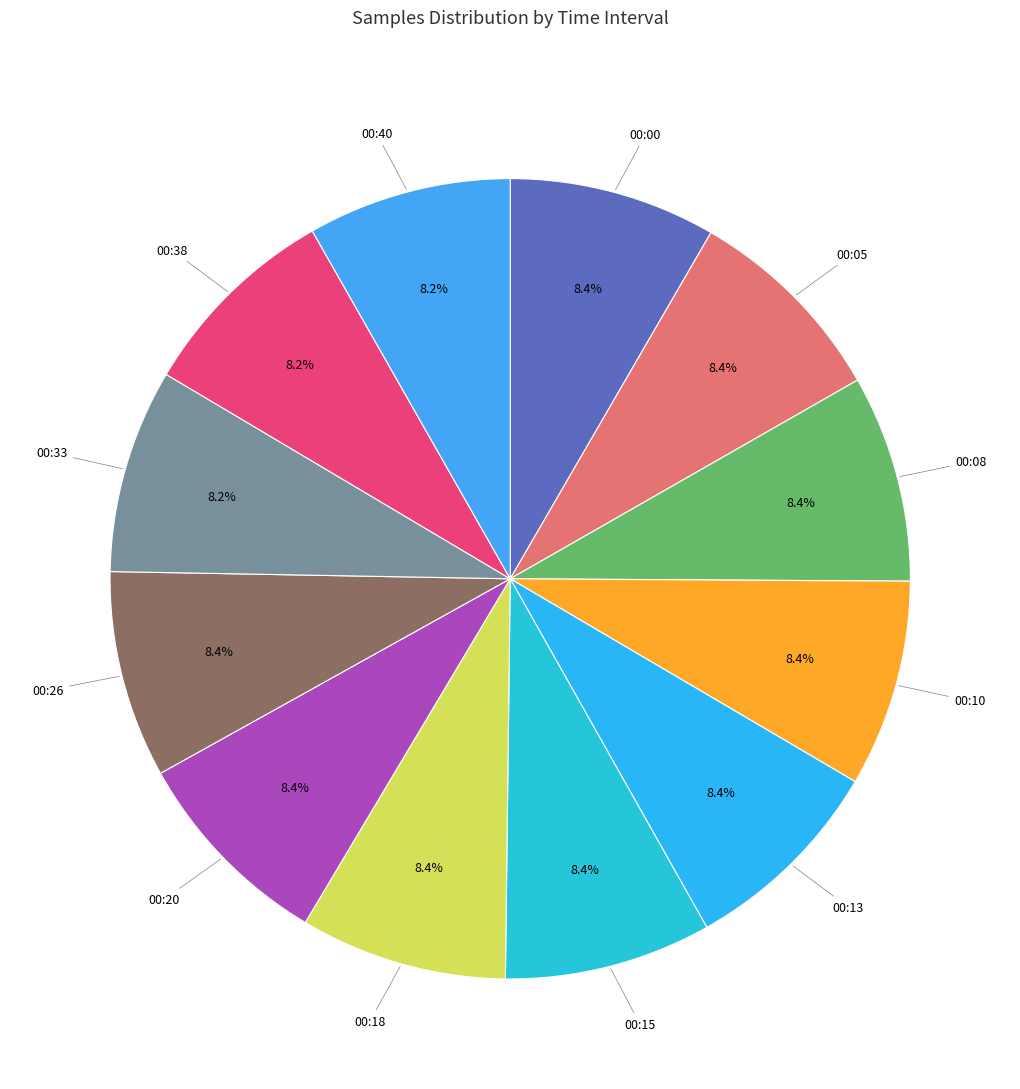

Count the number of slices in the pie.

12